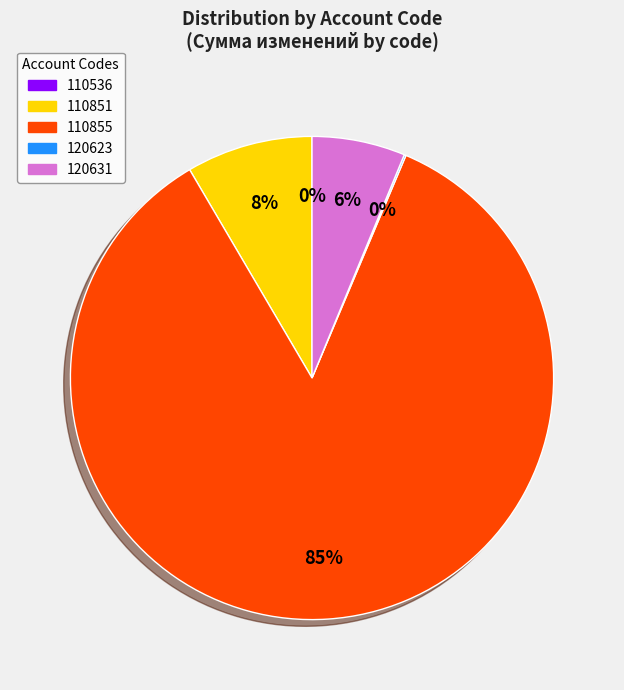

What is the majority slice?

110855